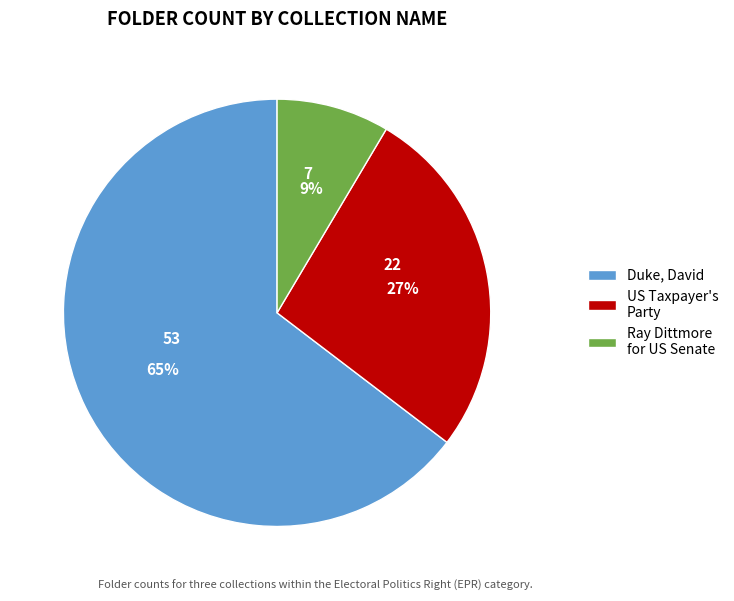

Which category has the smallest portion of the pie?

Ray Dittmore for US Senate